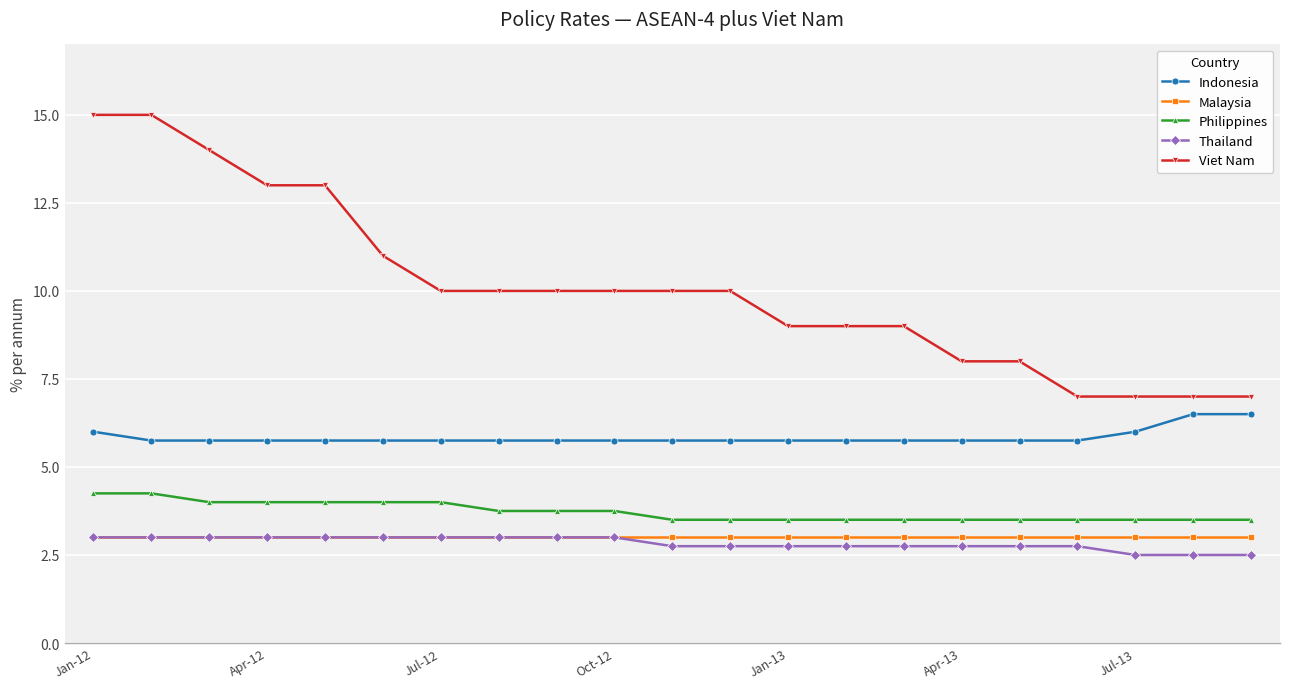

How many lines are shown in the chart?

5